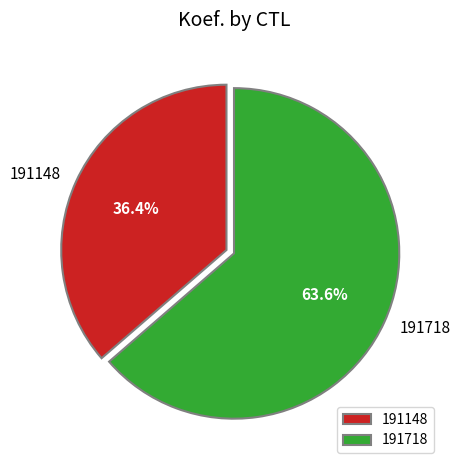

Approximately how many times larger is the value at 191148 compared to 191718?

0.6